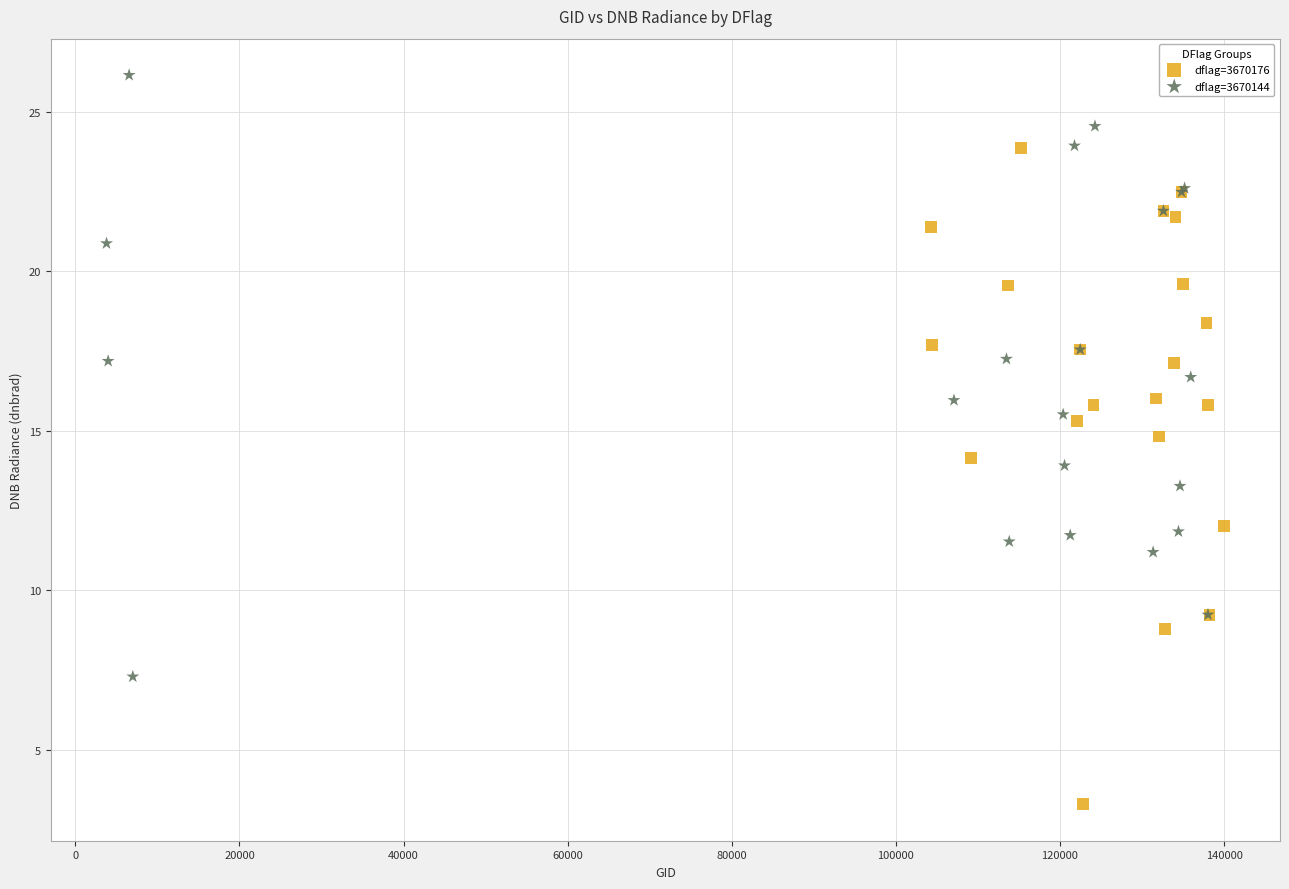

Which series contains the lowest Y value?

dflag=3670176